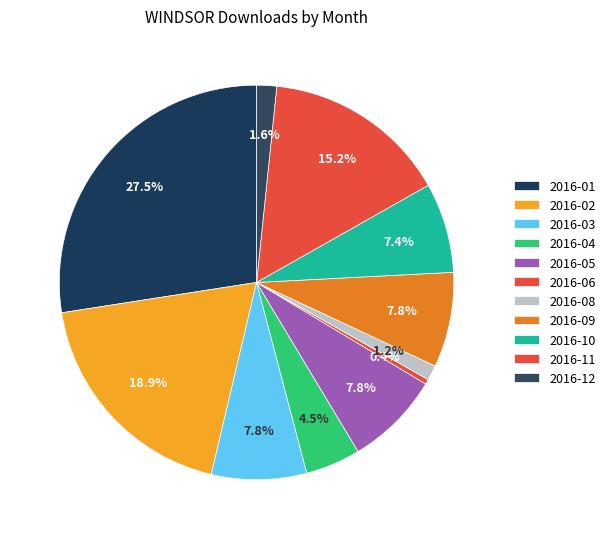

How many segments does this pie chart have?

11